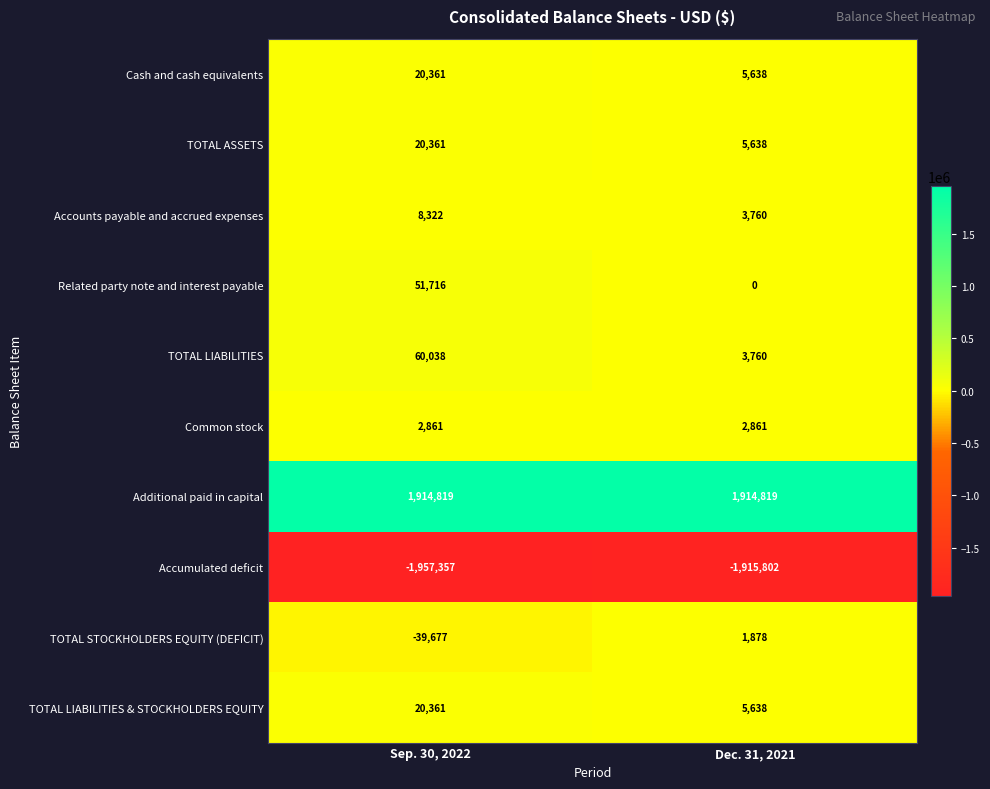

What is the total value across all series at Sep. 30, 2022?

101805